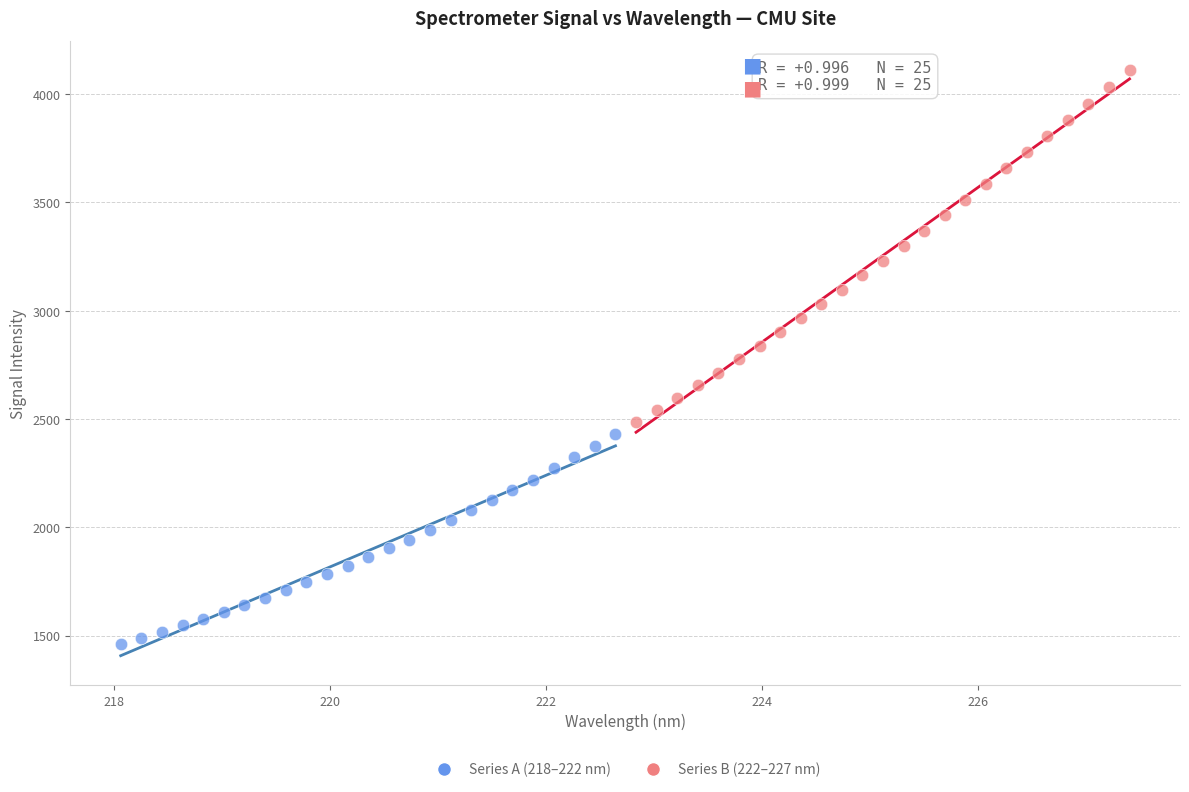

Which series contains the lowest Y value?

Series A (218–222 nm)